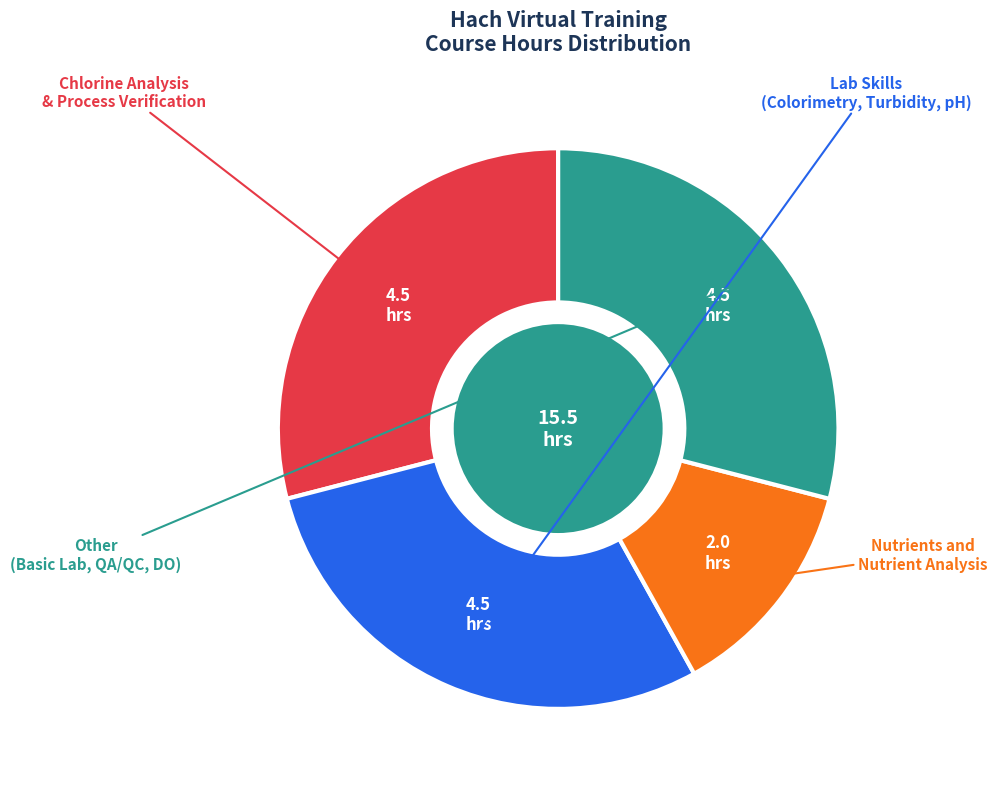

Is there any slice that represents more than half of the pie?

No